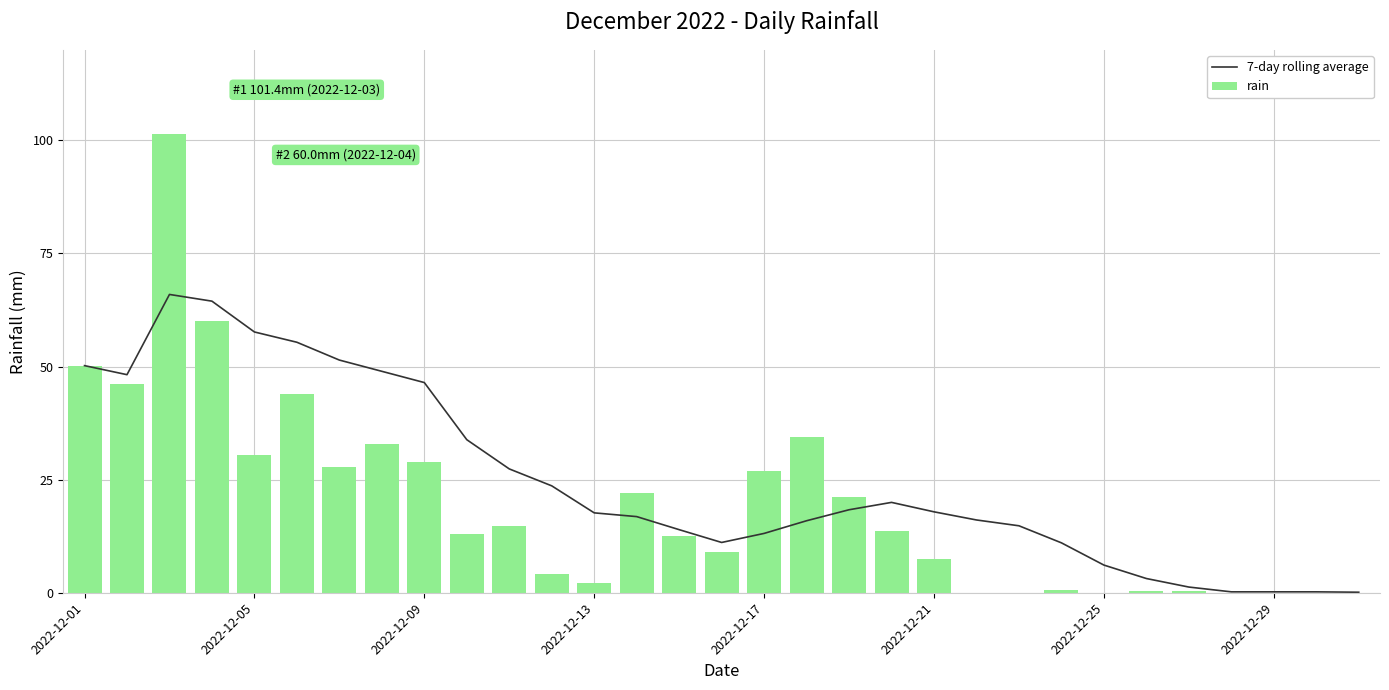

Is it true that 7-day rolling average equals 18.3 at 2022-12-05?

False